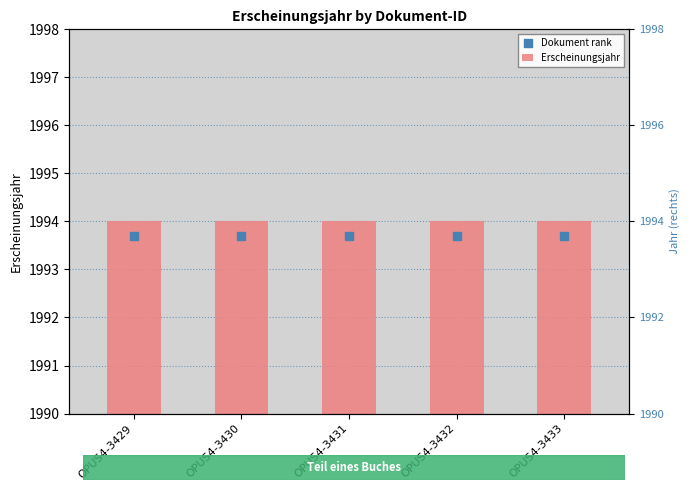

What are all the series names shown in the legend?

Erscheinungsjahr, Dokument rank